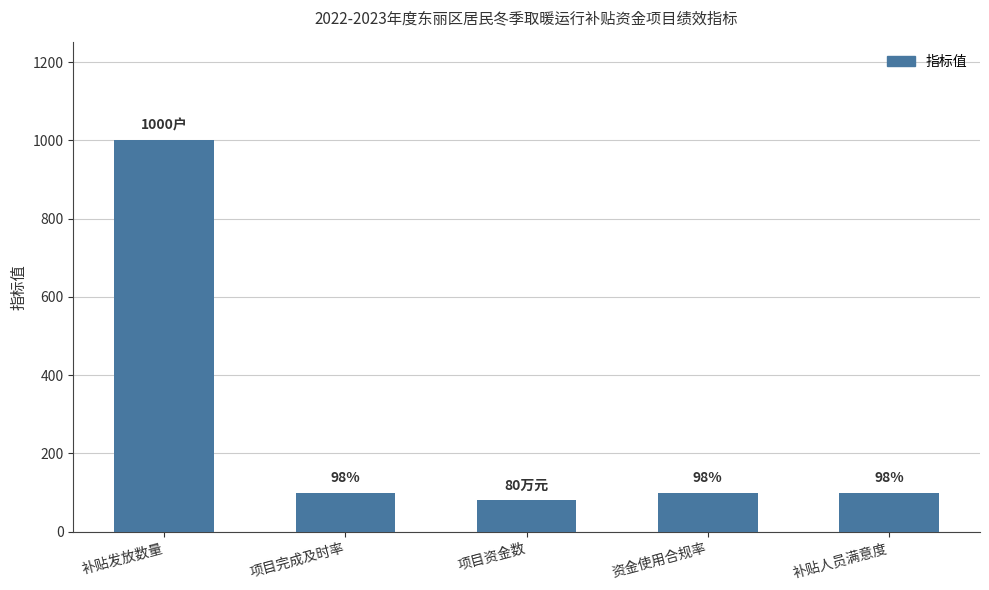

What is the label of the 2nd bar from the left?

项目完成及时率